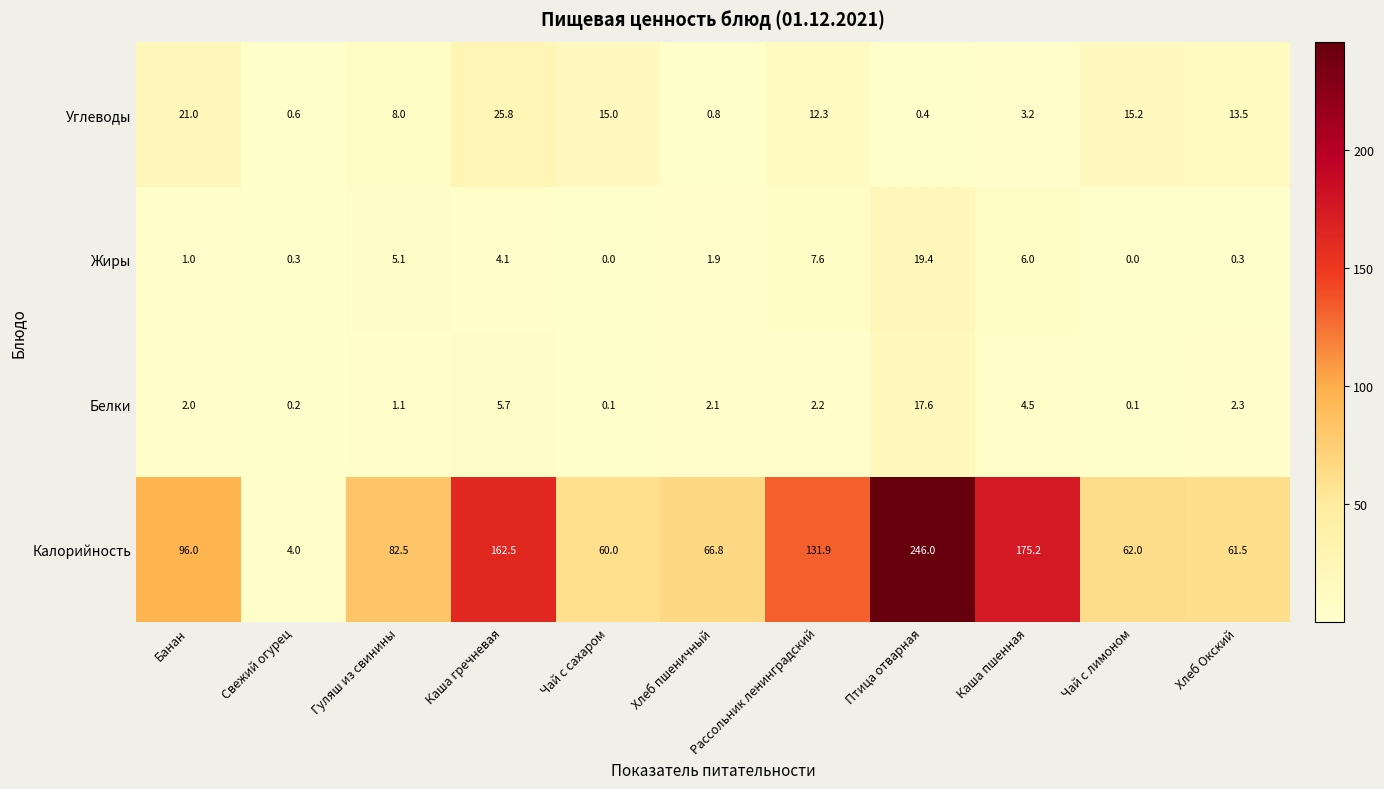

What is the total value across all series at Свежий огурец?

5.1